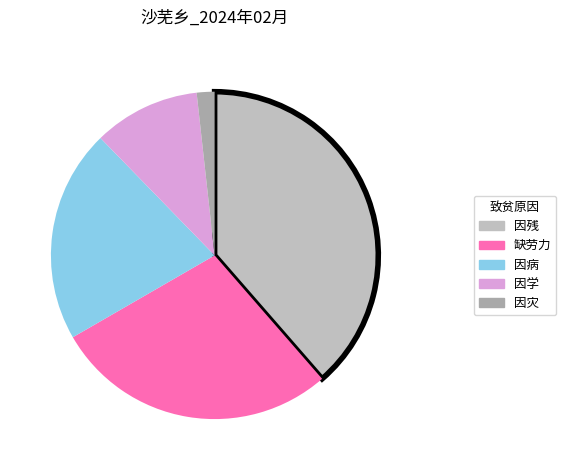

Is it true that 因病 is 32% of the pie?

False